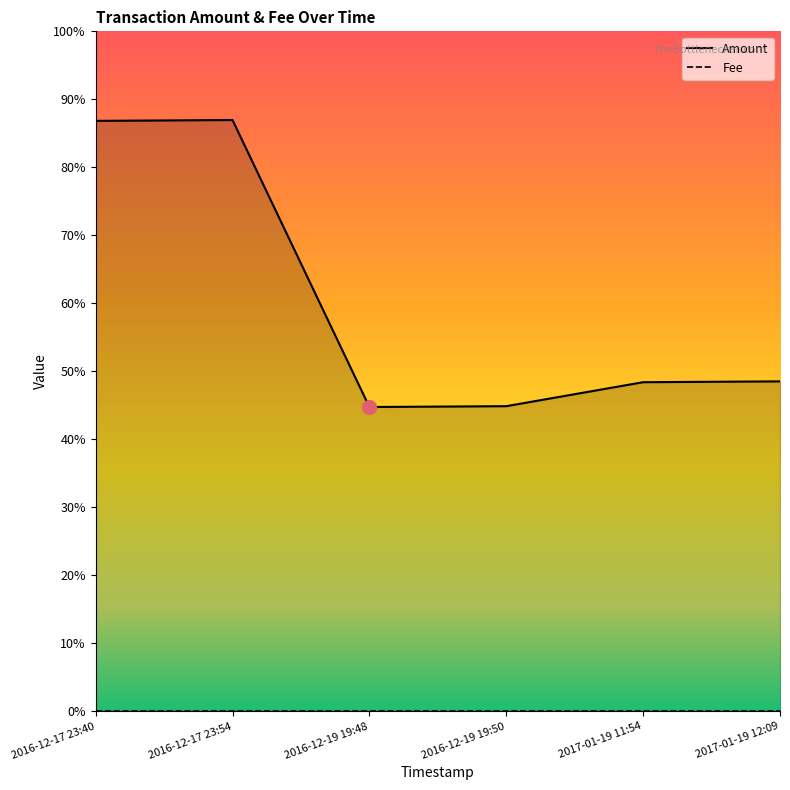

True or false: there are more than 0 points higher than both neighbors.

True